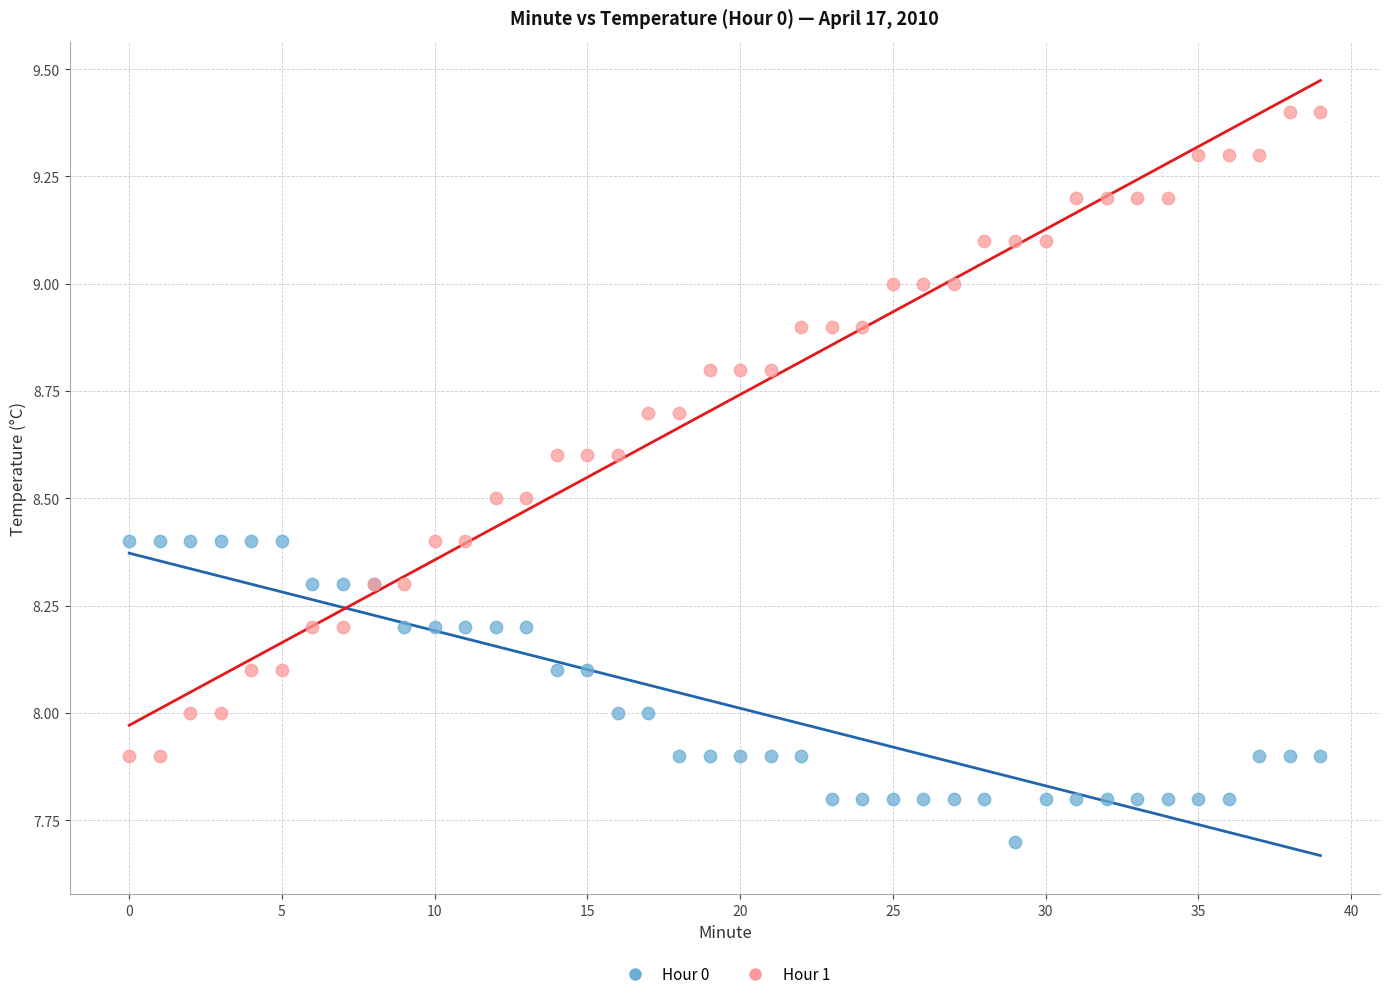

Which series reaches the minimum Y coordinate?

Hour 0